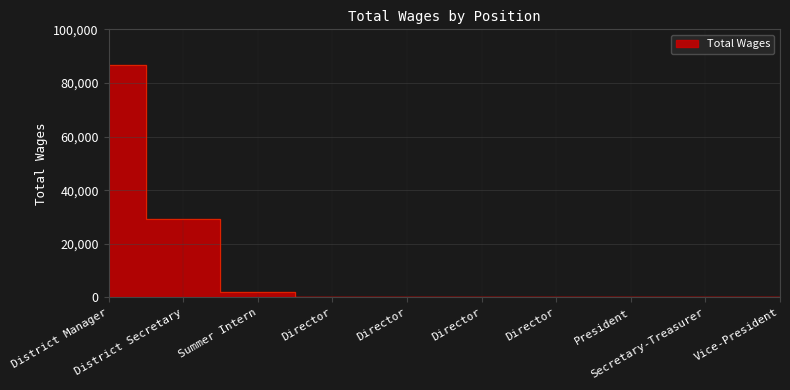

Reading left to right, extract all data points from this chart.

86682	29414	1902	0	0	0	0	0	0	0